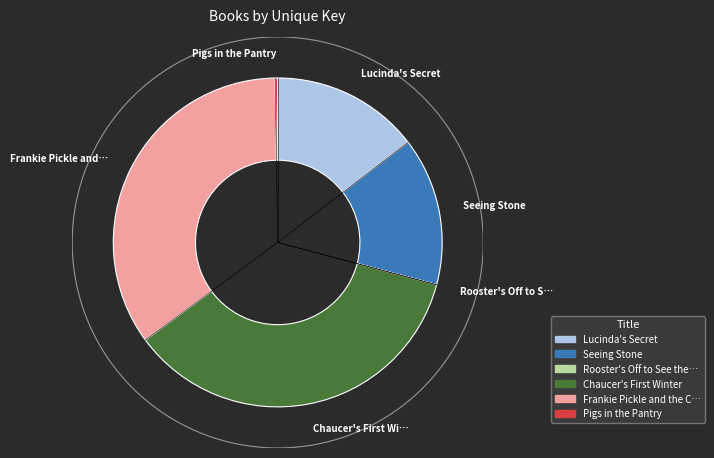

Count the number of slices in the pie.

6